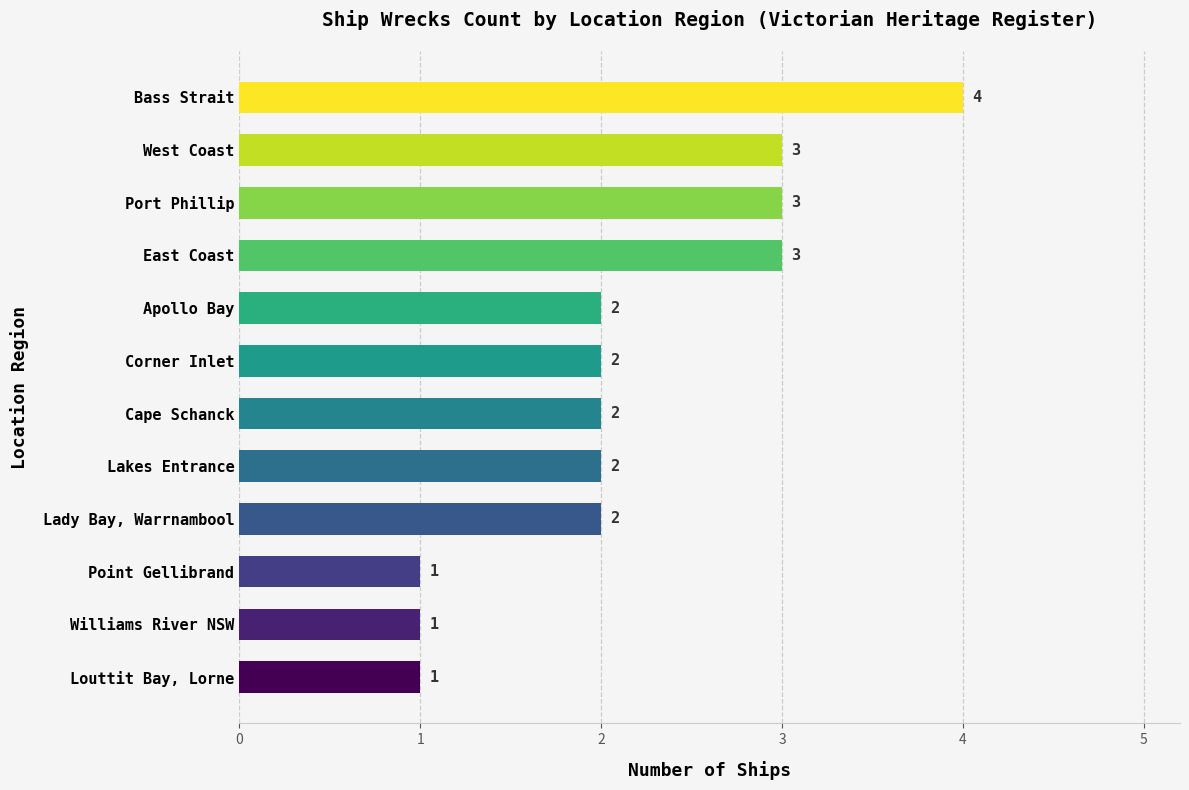

What is the change in value from Williams River NSW to Lady Bay, Warrnambool?

+1